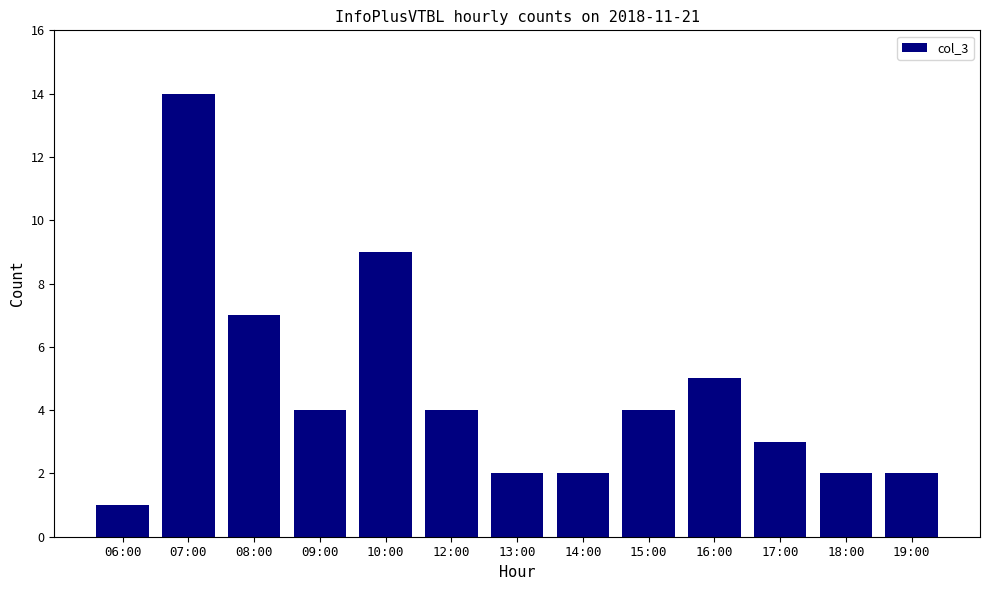

What is the sum of all values?

59